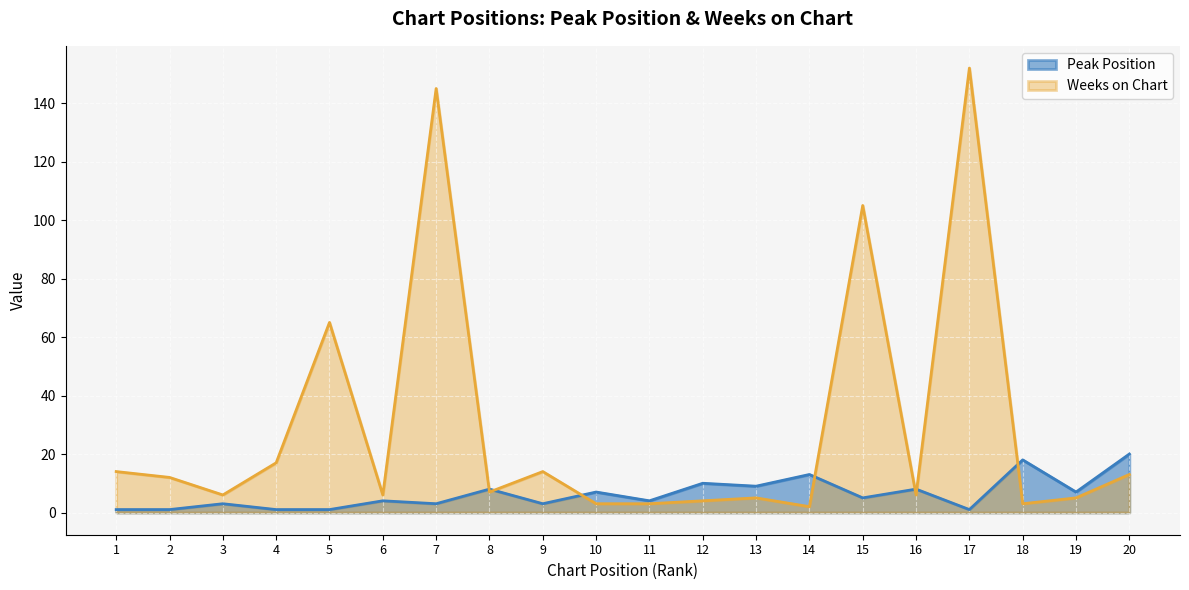

What is the greatest value displayed?

152